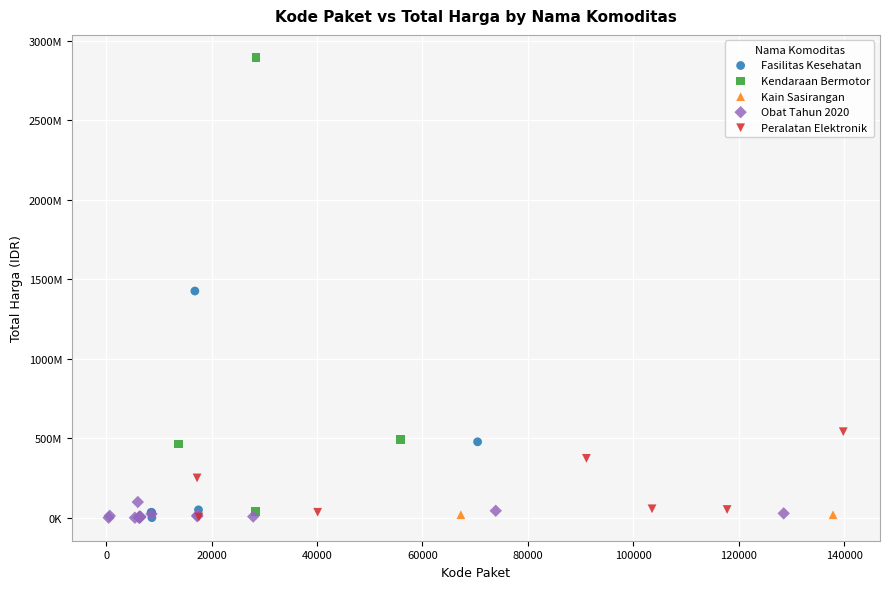

What are all the series names shown in the legend?

Fasilitas Kesehatan, Kendaraan Bermotor, Kain Sasirangan, Obat Tahun 2020, Peralatan Elektronik